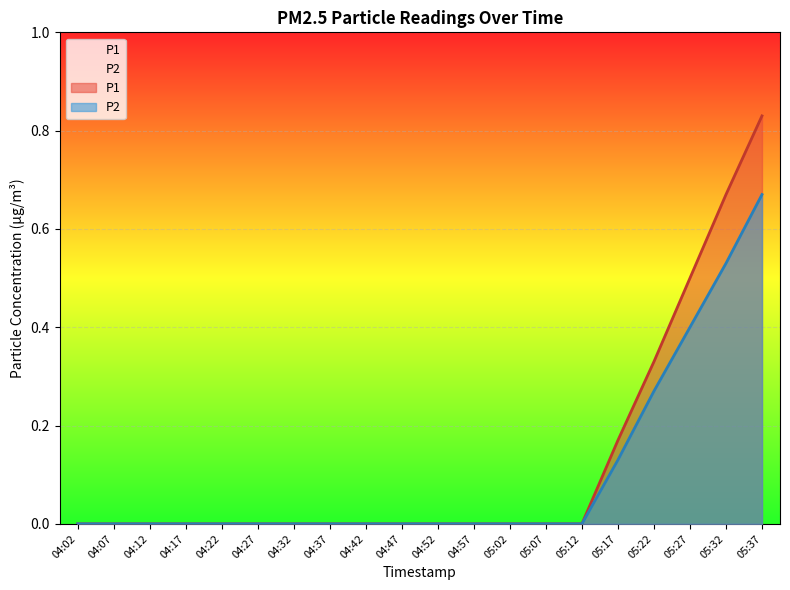

At 04:22, list the series in order from largest to smallest.

P1, P2